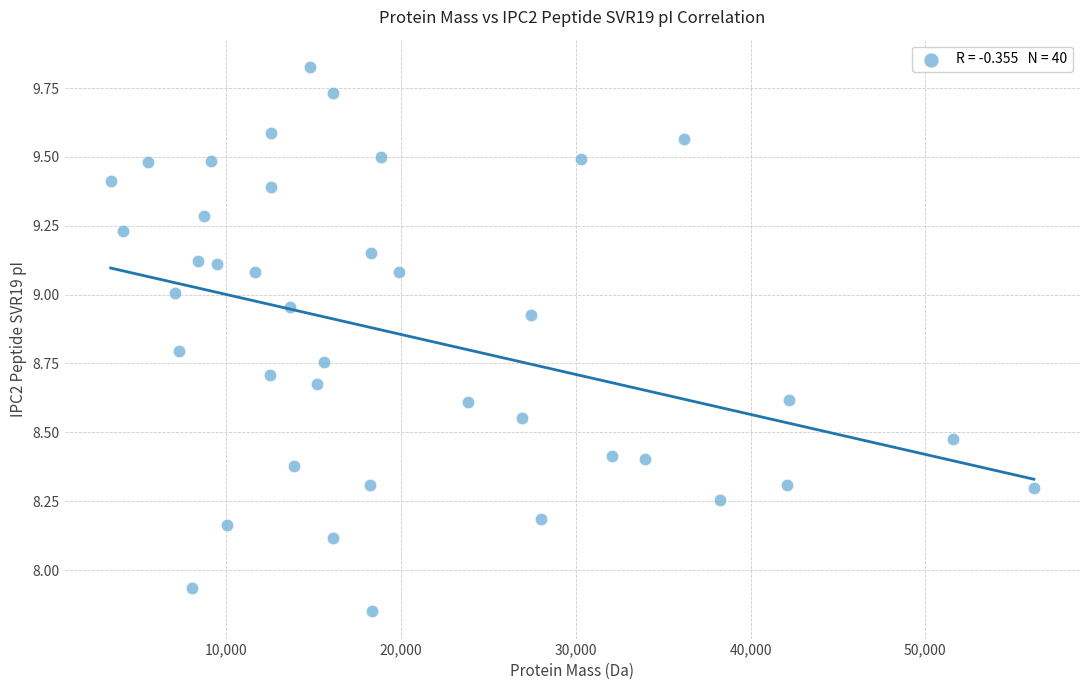

What is the range of Y values (max minus min)?

2.0